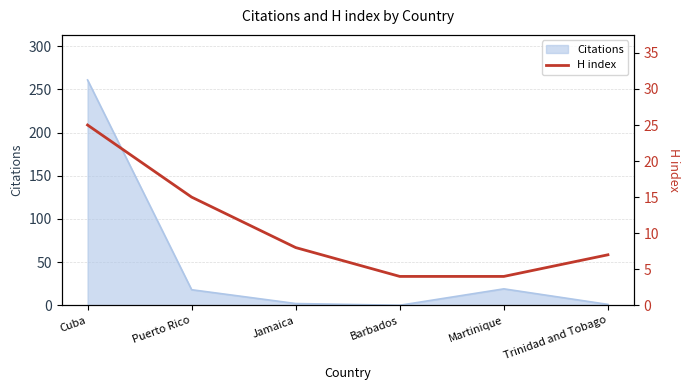

The Citations series shows 19 at Martinique. True or false?

True